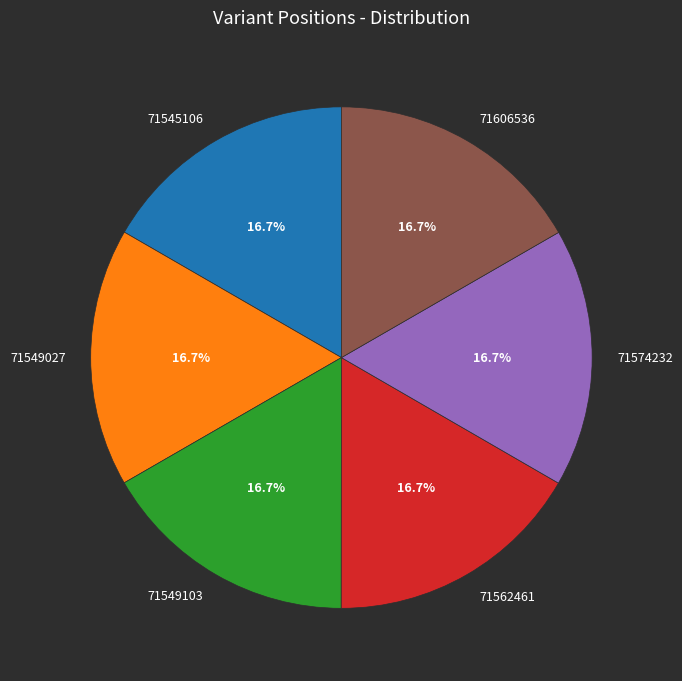

What portion of the pie excludes 71549027?

83.3%